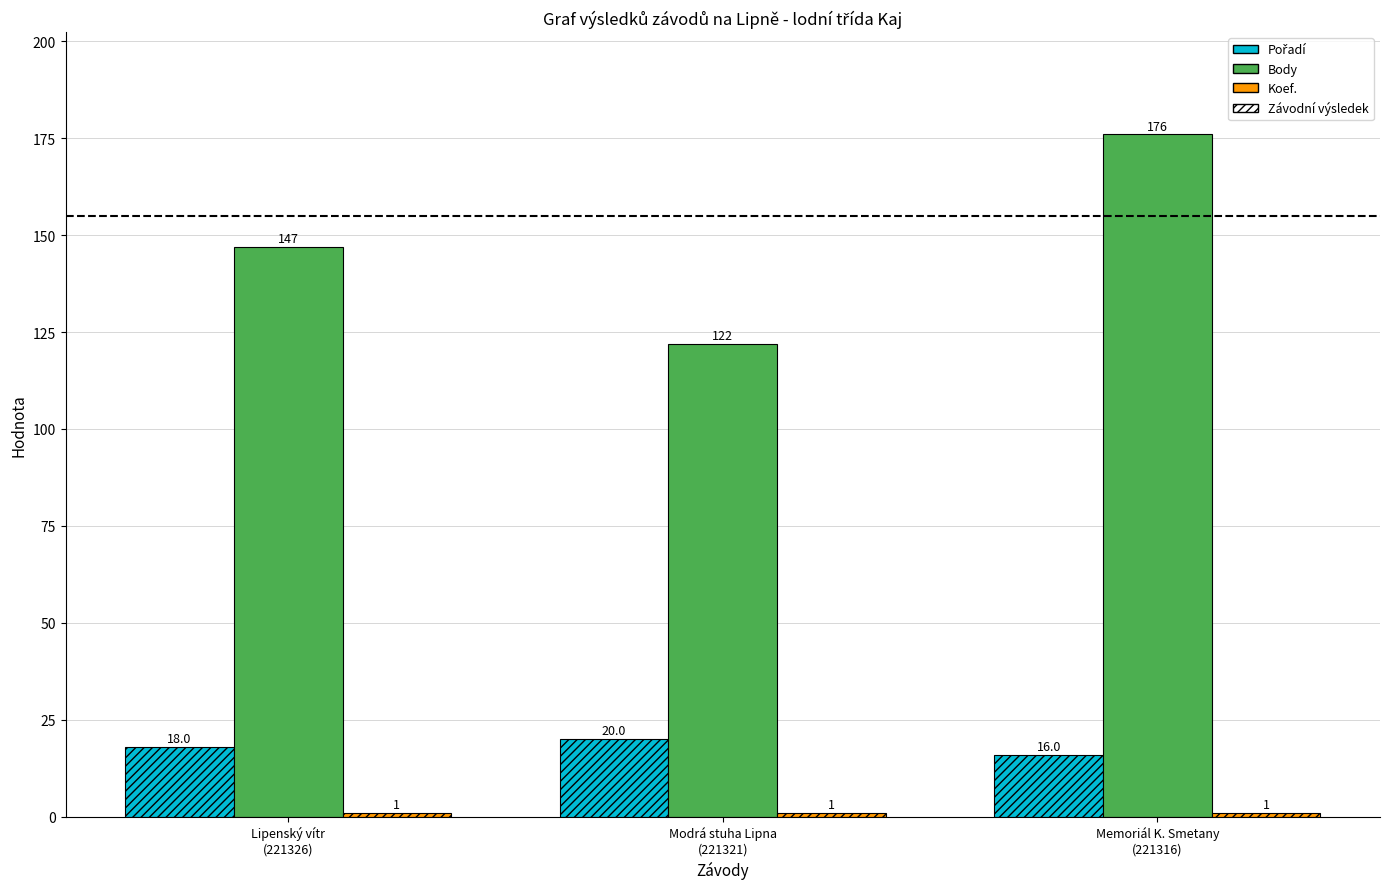

What is the highest value of the Body series?

176